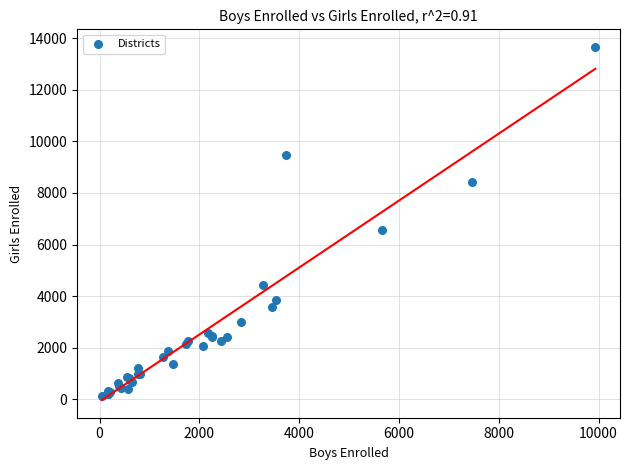

What Y value in the scatter plot is closest to 6884?

6572